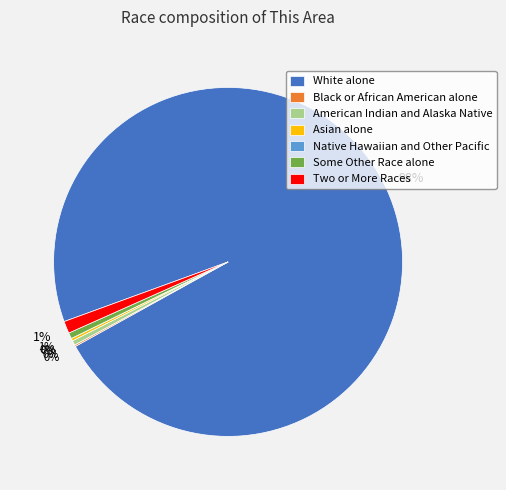

Which slice represents more than half of the pie?

White alone